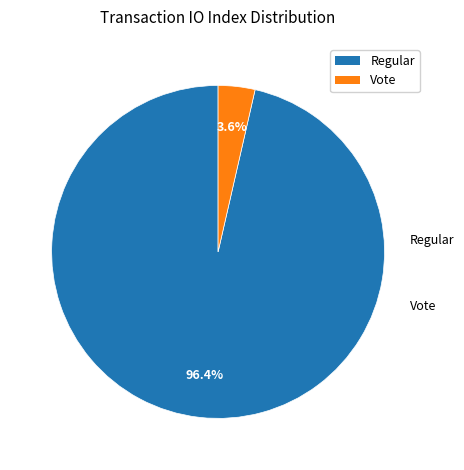

To the nearest percent, what is the difference between the Vote and Regular slice percentages?

93%